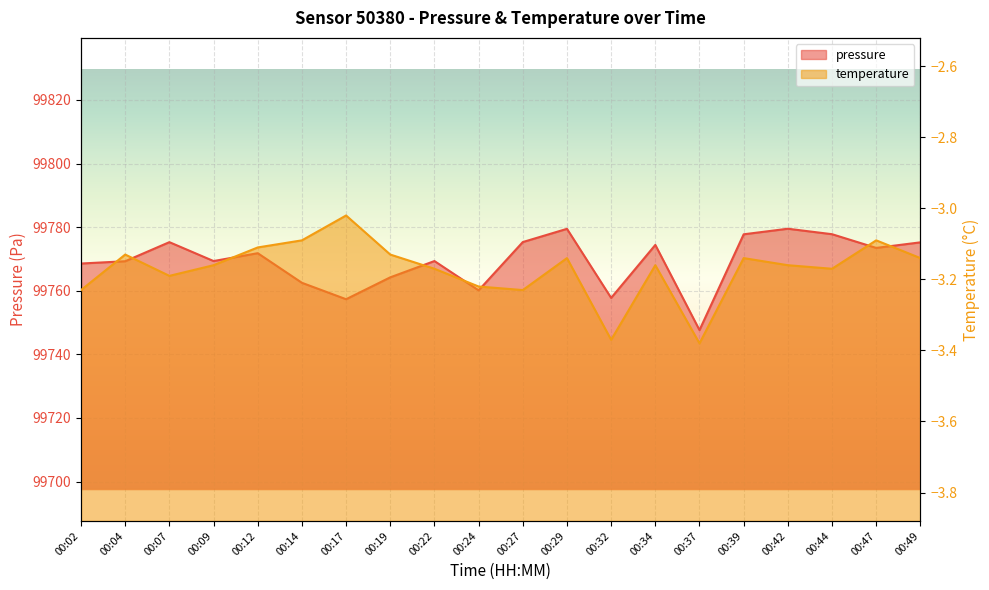

What is the sum of the pressure values at 00:14 and 00:12?

199534.3